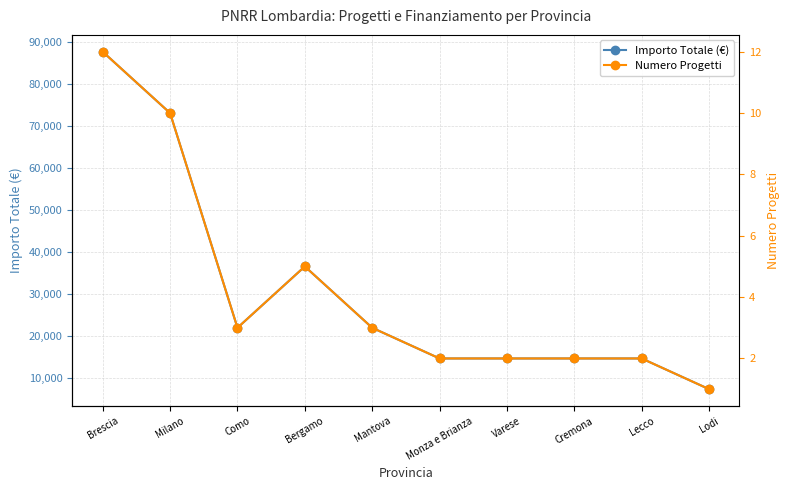

What is the minimum value shown in the chart?

1